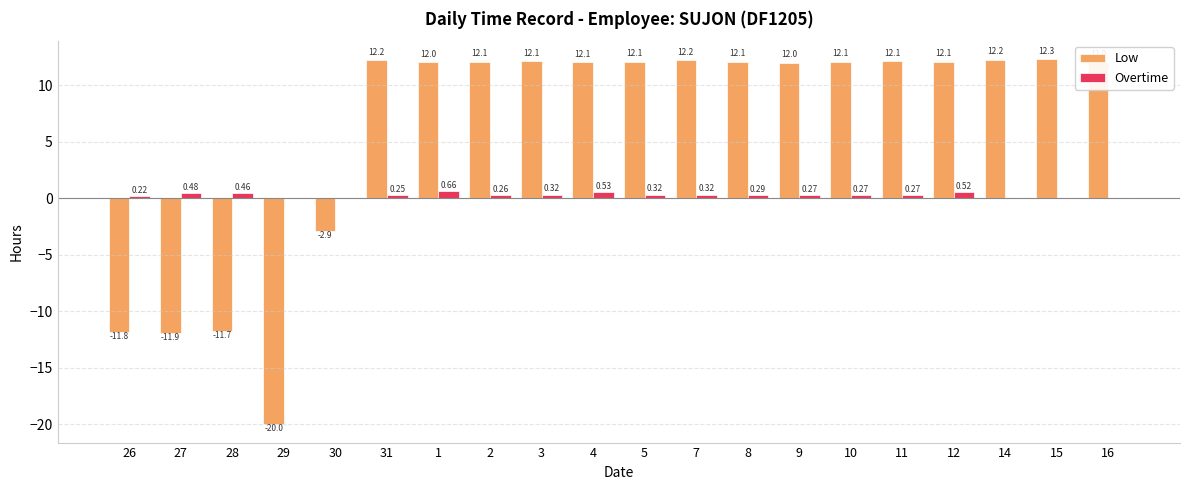

At which label is Low closest to -3?

30